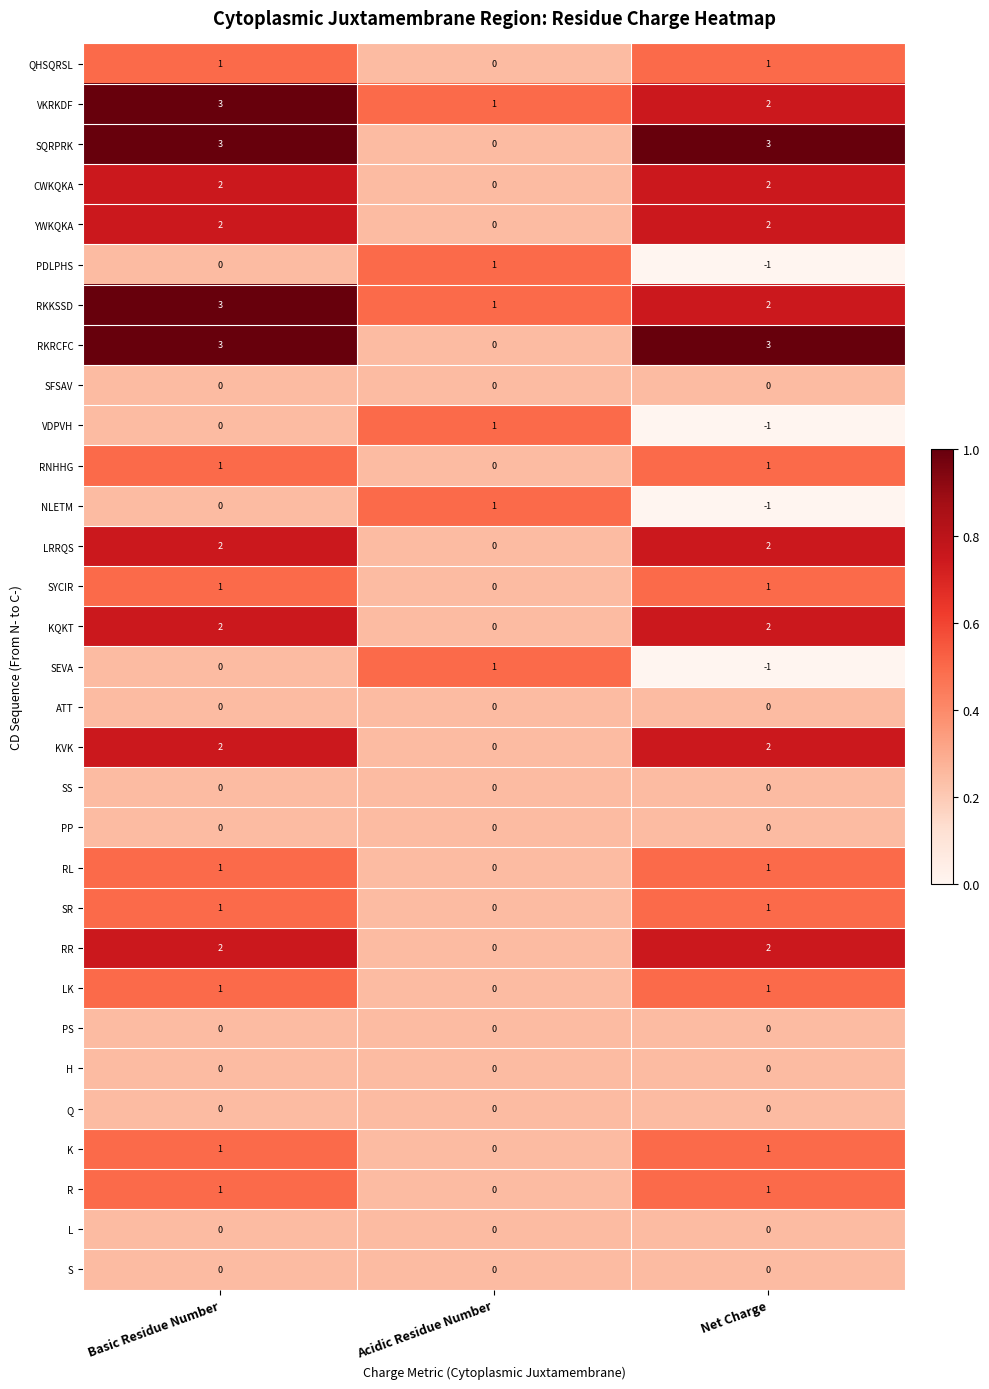

At which label does CWKQKA reach its minimum?

Acidic Residue Number